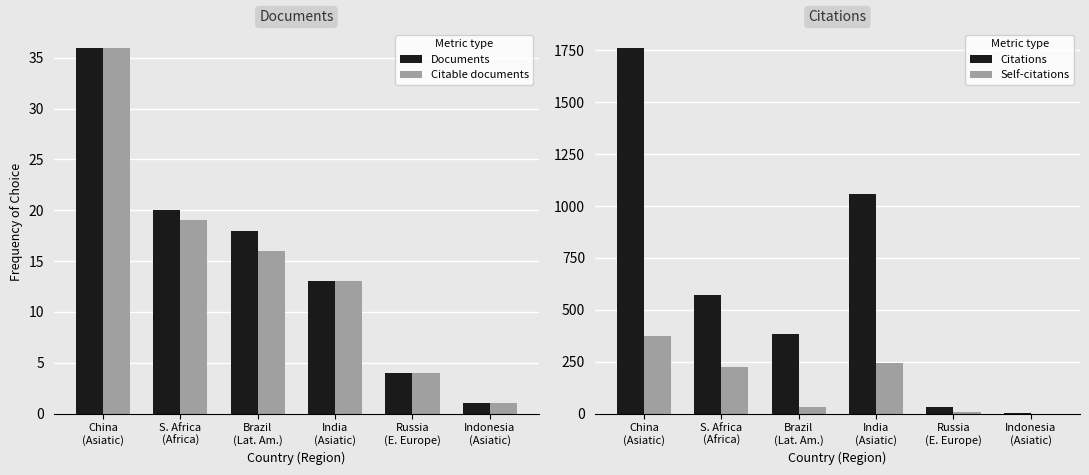

At which category is the sum across all series the highest?

China
(Asiatic)